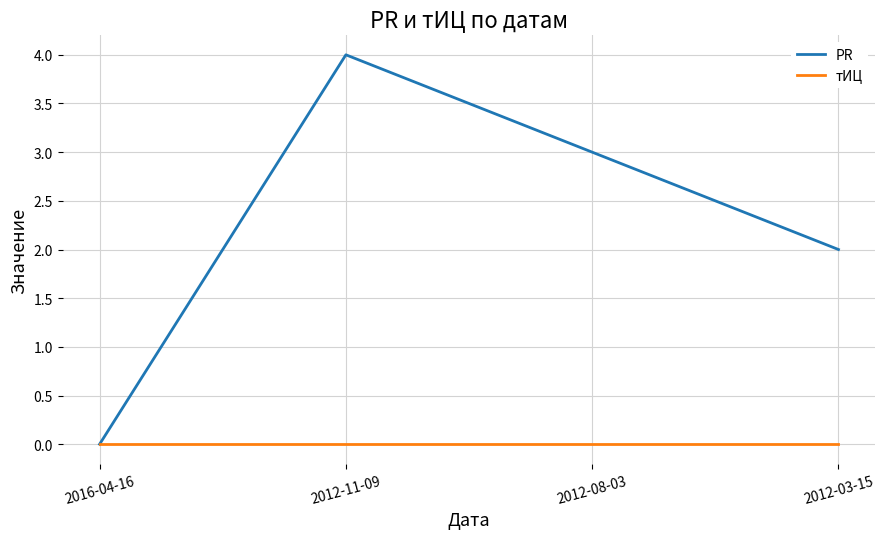

What is the difference between the highest and lowest values at 2012-11-09?

4